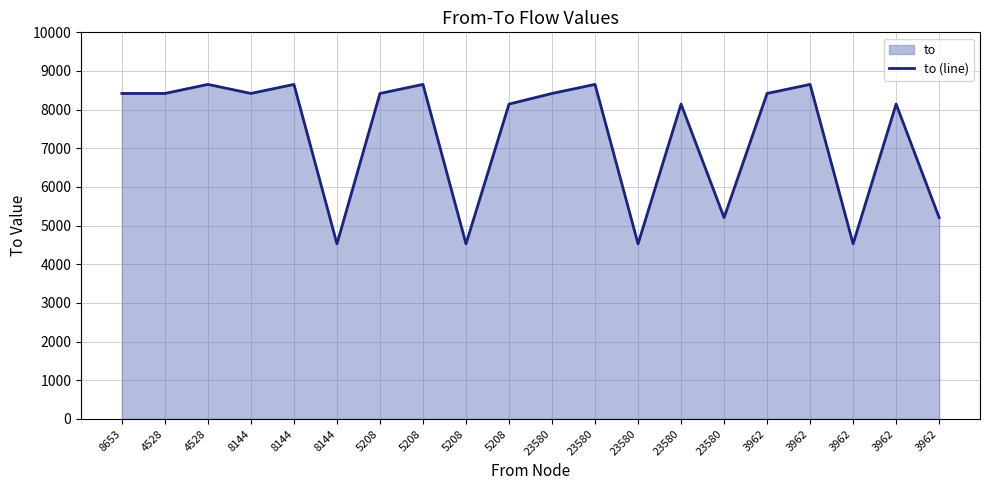

Reading right to left, transcribe all the data shown in this chart.

5208	8144	4528	8653	8419	5208	8144	4528	8653	8419	8144	4528	8653	8419	4528	8653	8419	8653	8419	8419